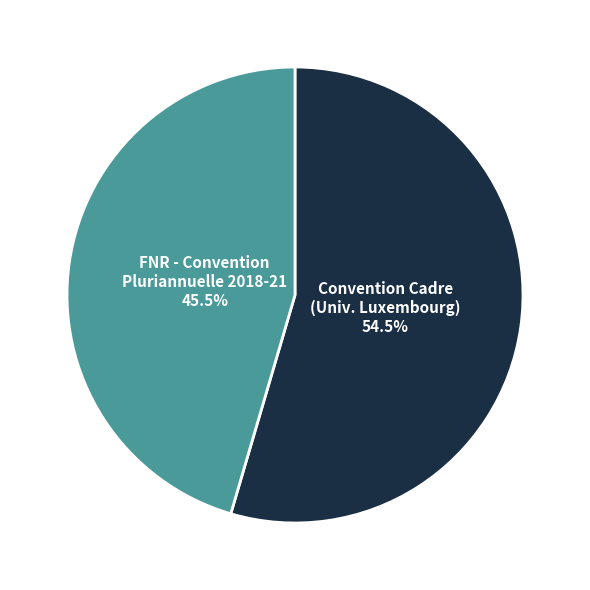

Does any single category account for the majority?

Yes